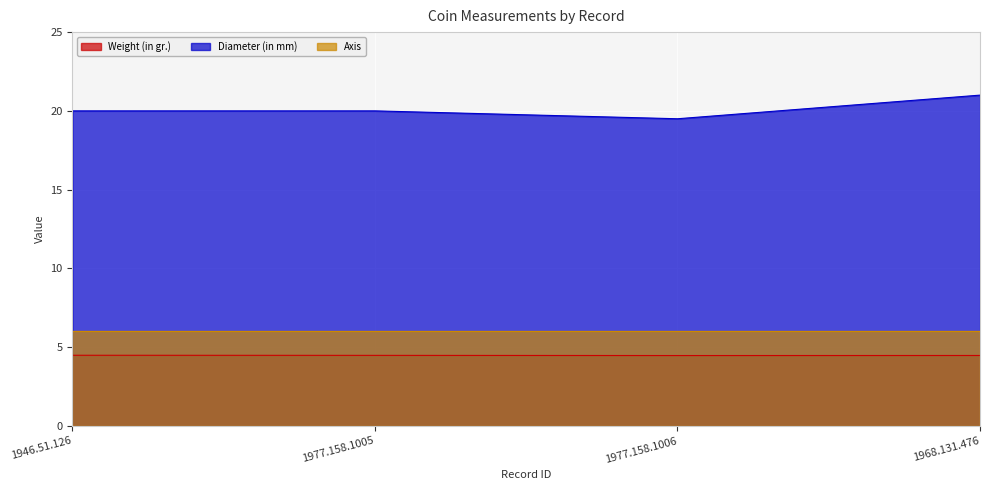

What is the average value of the Diameter (in mm) series?

20.1